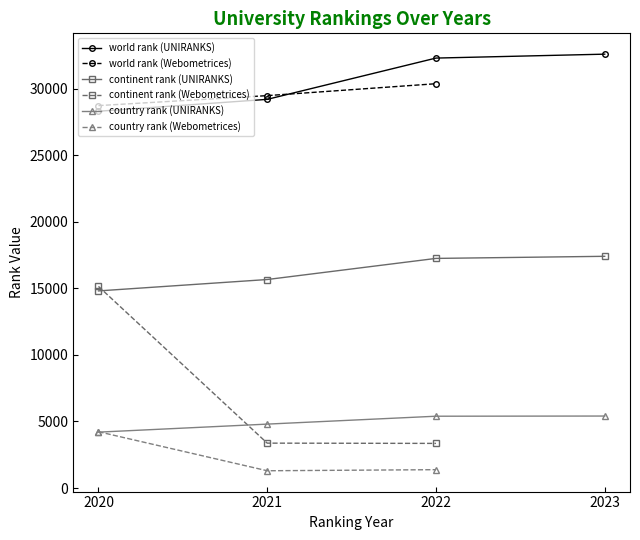

The value of world rank at 2022 is 30372.0. True or false?

True